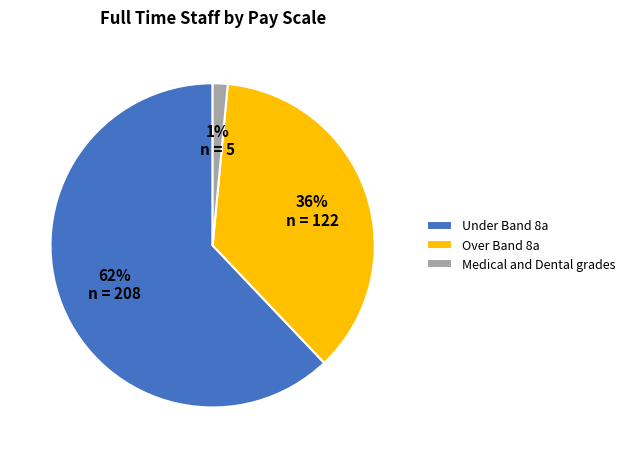

Rank the categories by value from highest to lowest.

Under Band 8a, Over Band 8a, Medical and Dental grades